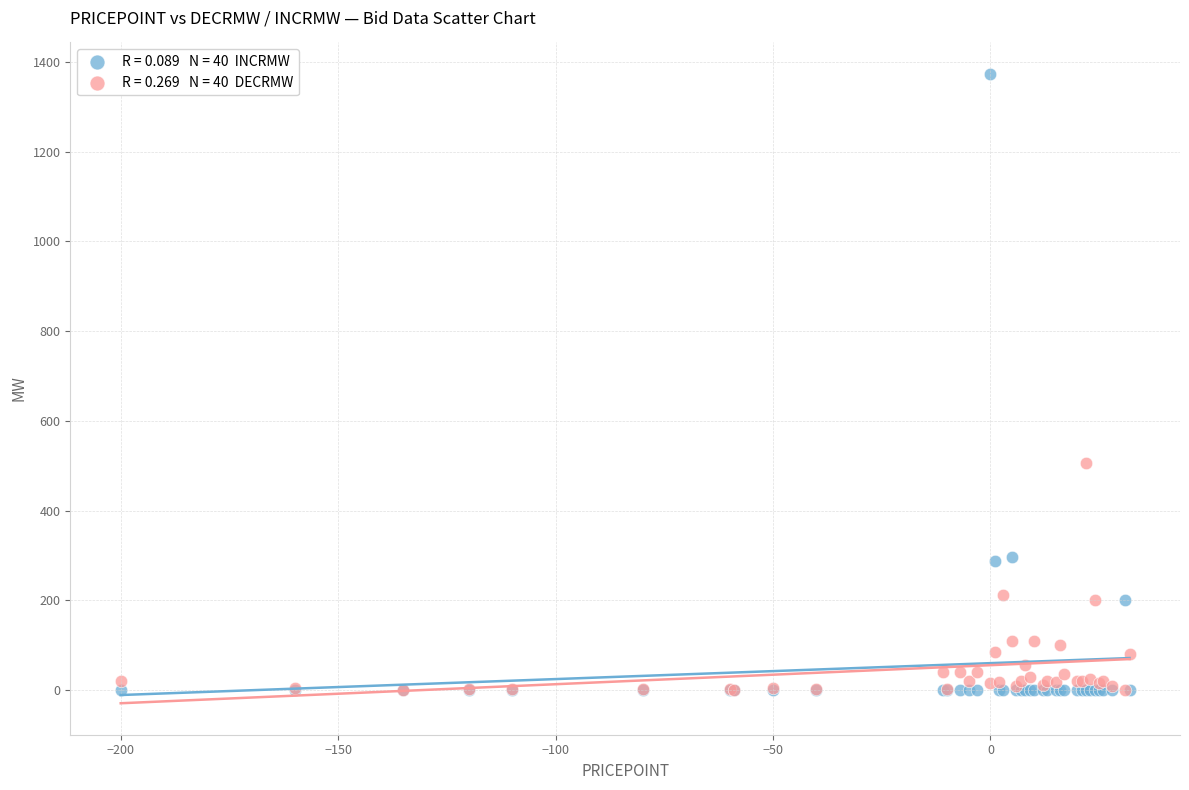

Across all series, what Y value is closest to 686?

507.0